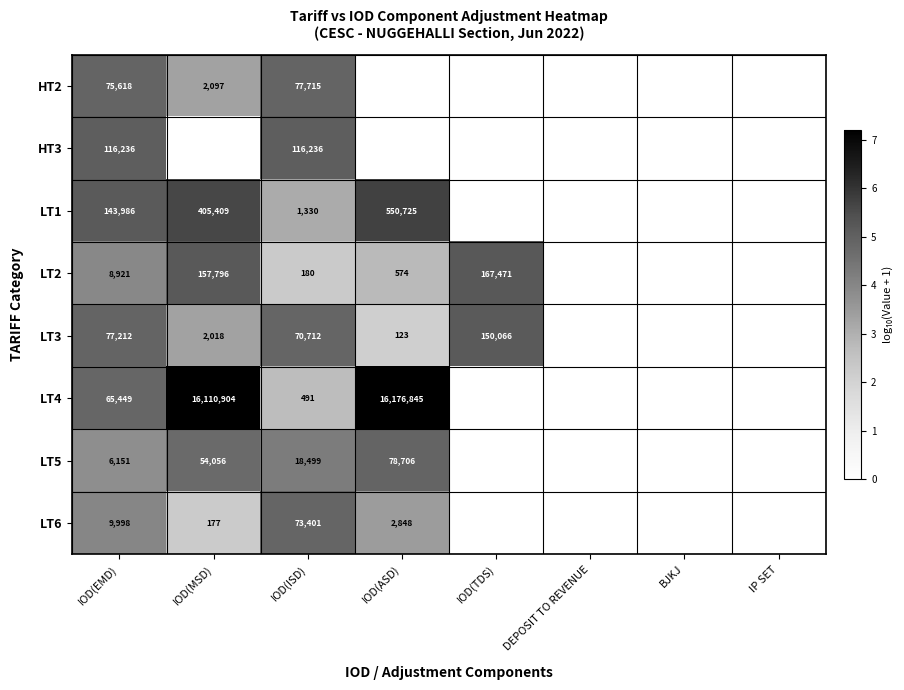

The LT1 series shows 800867 at IOD(ASD). True or false?

False